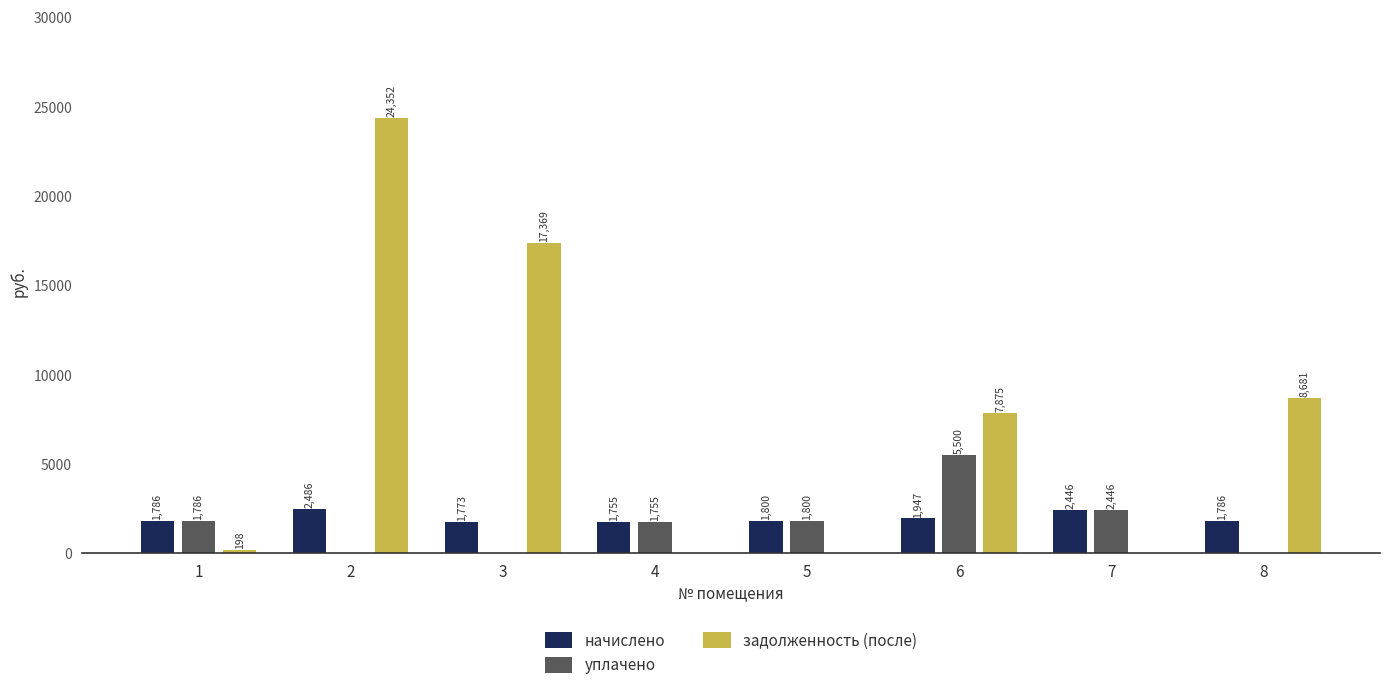

What is the maximum value for начислено?

2485.9